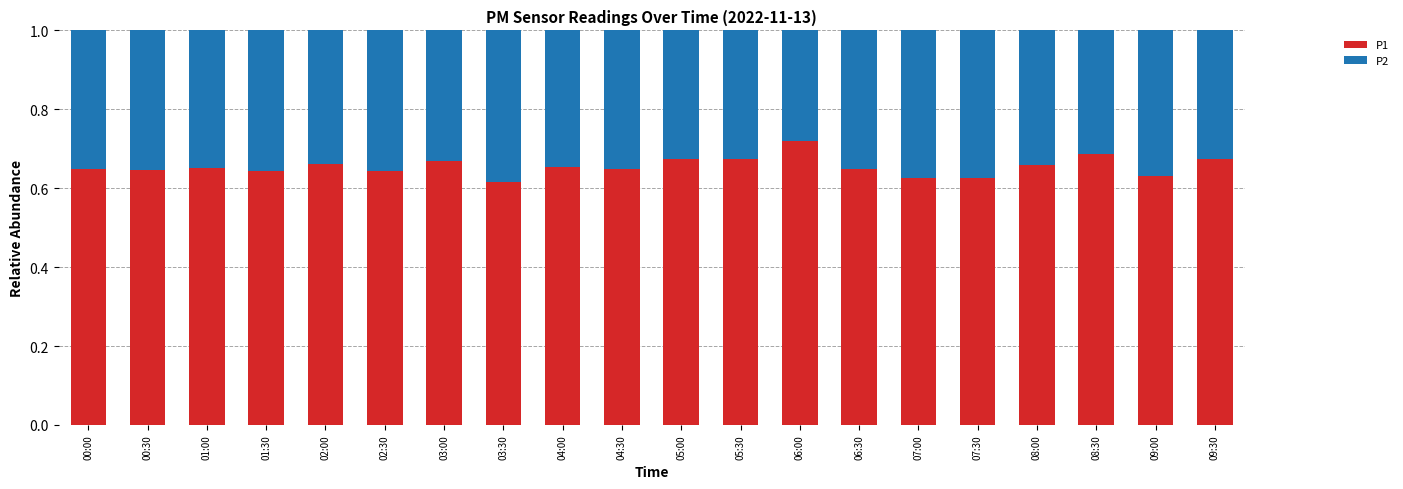

What is the sum of all P1 values?

13.1